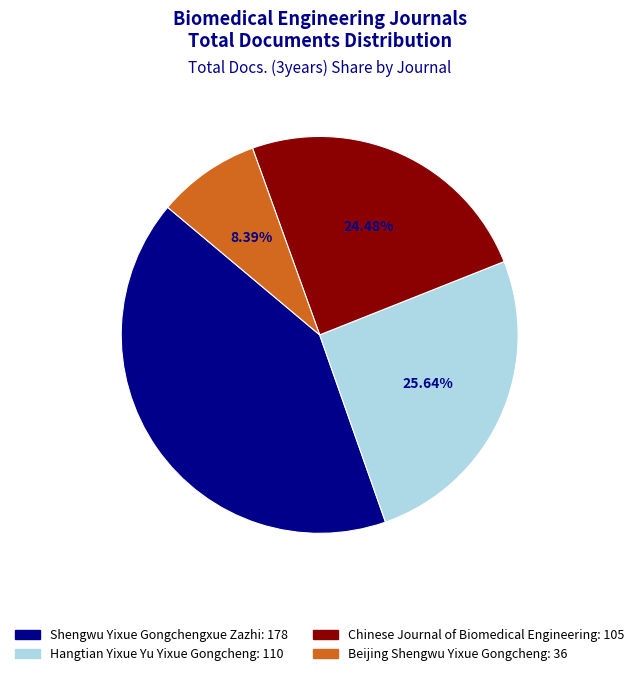

How many segments does this pie chart have?

4